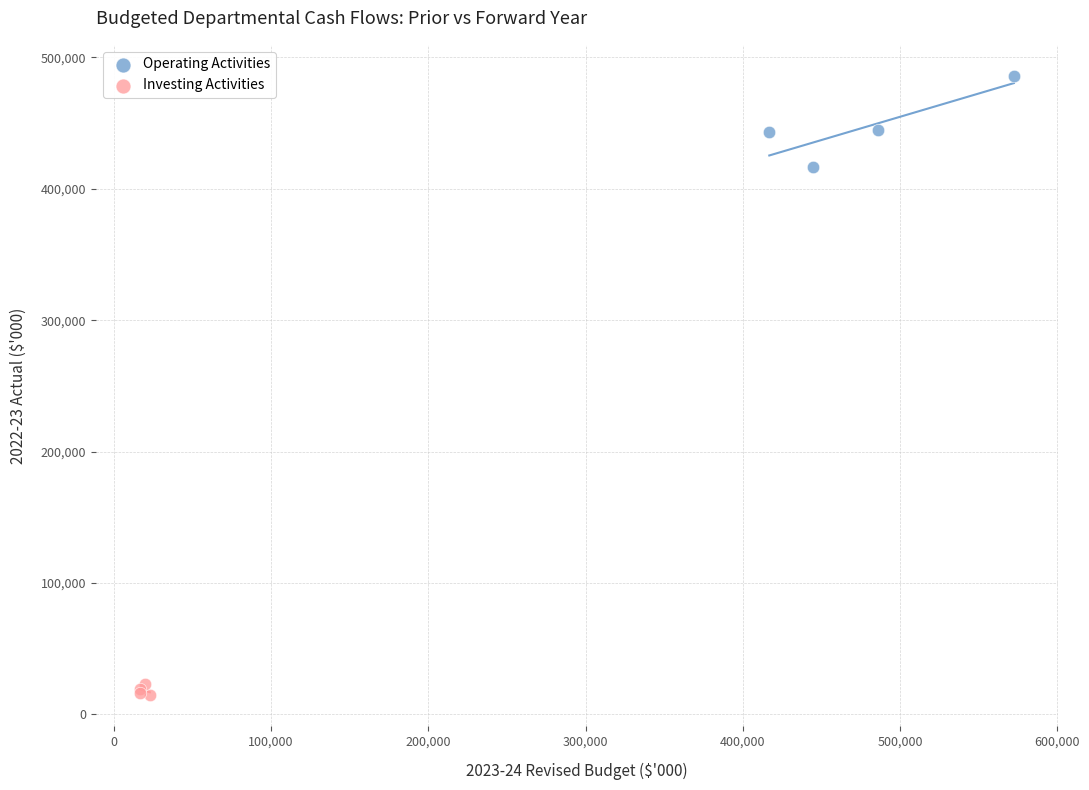

Which series contains the highest Y value?

Operating Activities